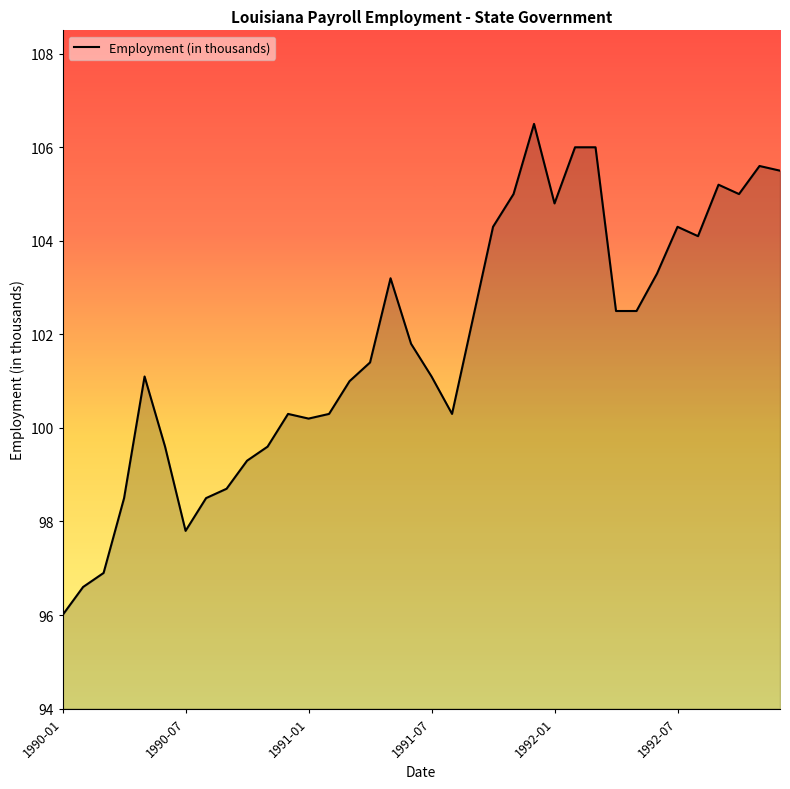

What is the difference between the maximum and second lowest values?

9.9